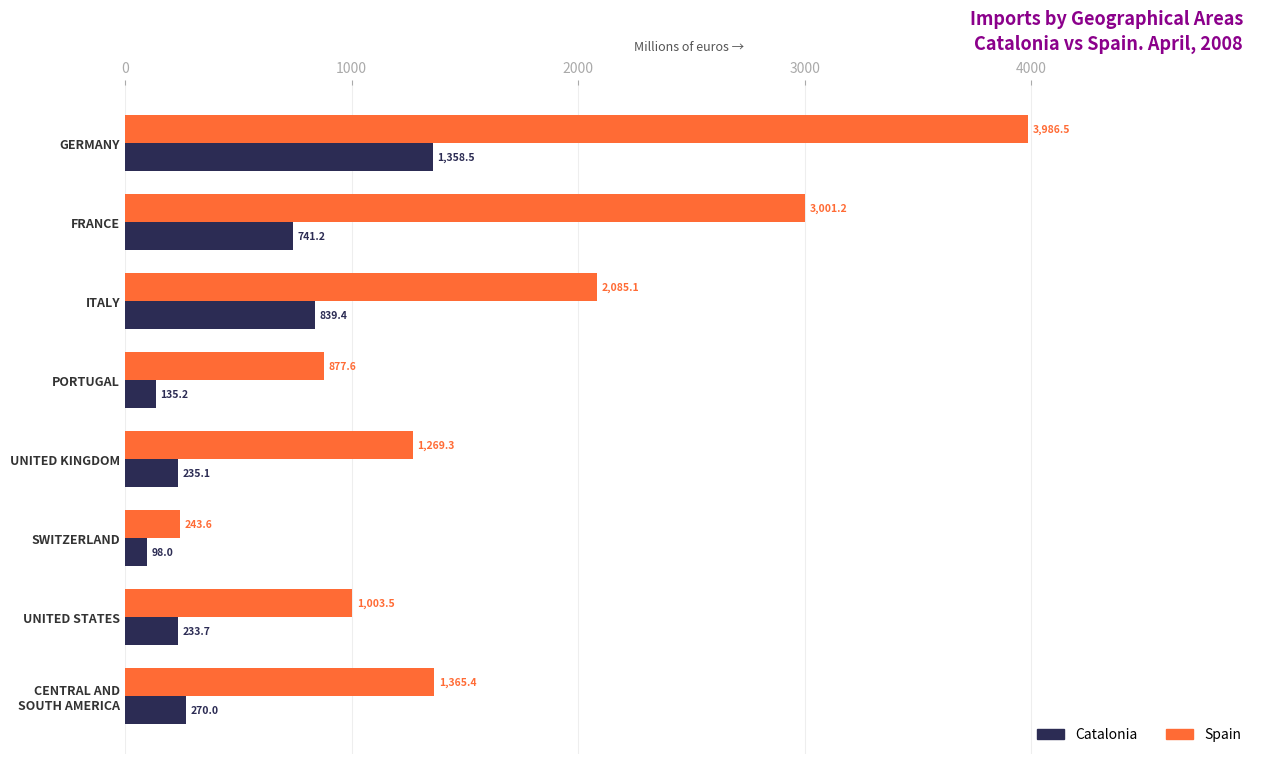

Which series has the largest range (max minus min)?

Spain